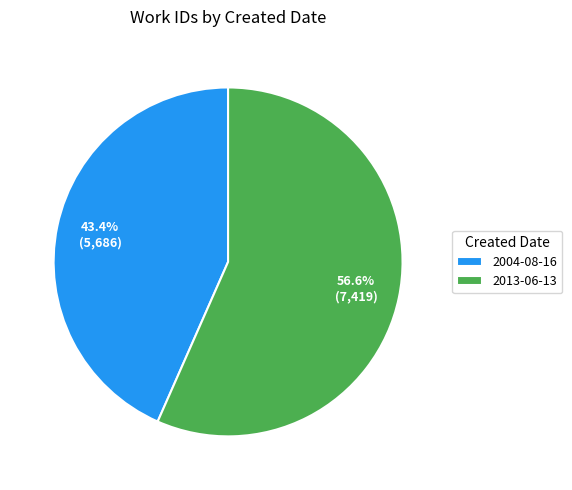

How many slices are in this pie chart?

2